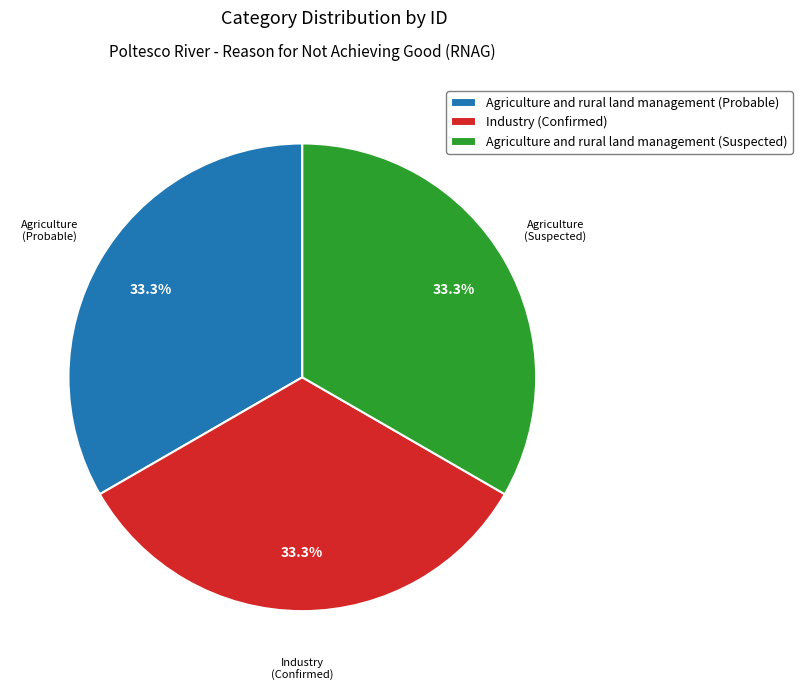

Approximately how many times larger is the value at Agriculture and rural land management (Probable) compared to Agriculture and rural land management (Suspected)?

1.0